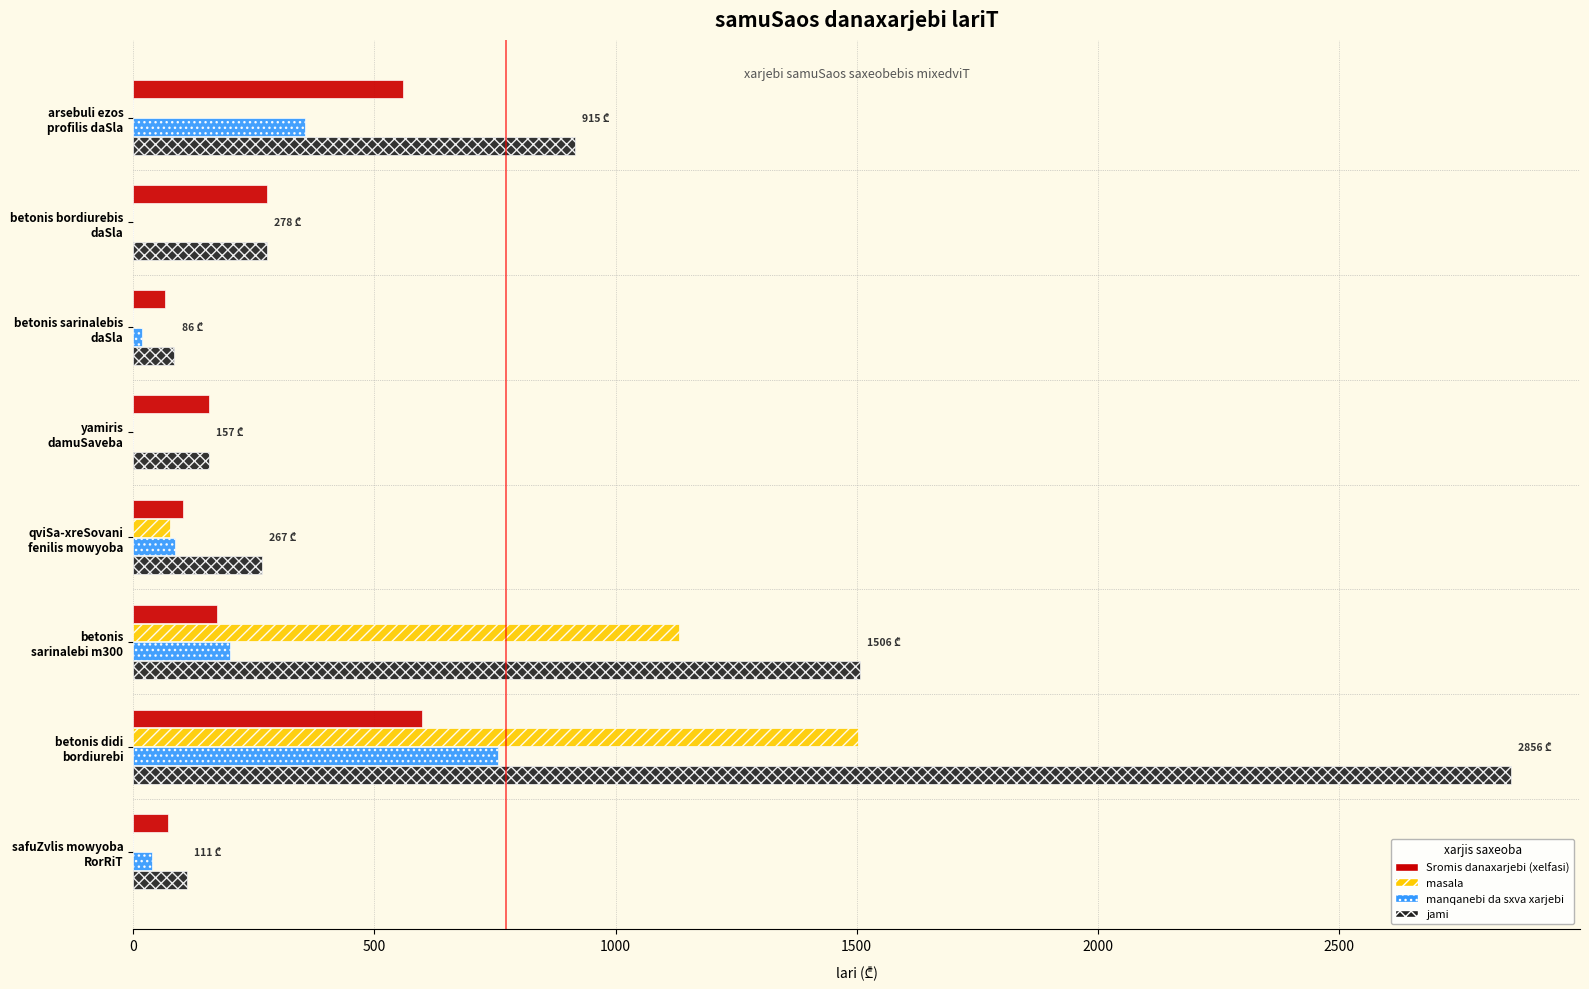

What is the sum of all manqanebi da sxva xarjebi values?

1457.2